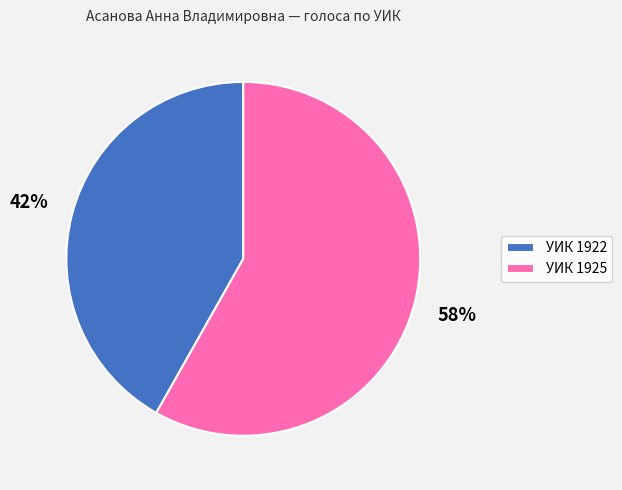

To the nearest percent, what is the difference between the largest and smallest slice percentages?

16%